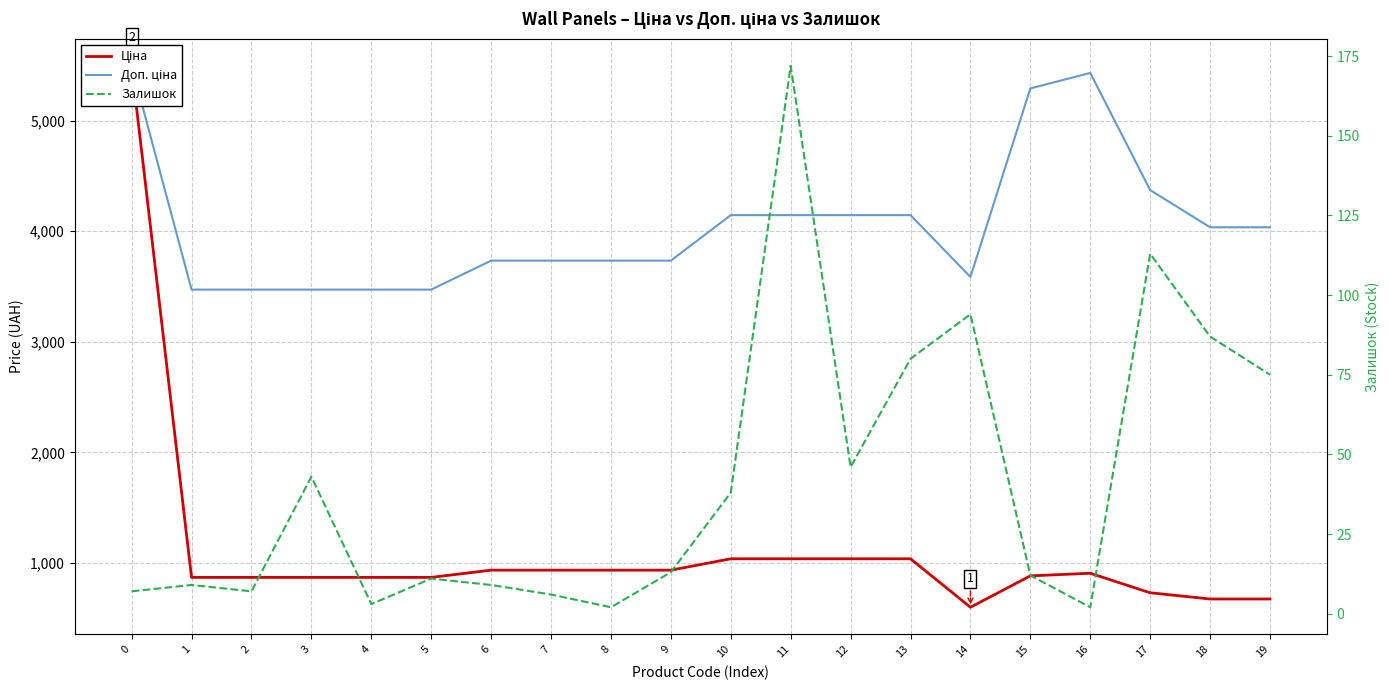

What is the spread (max minus min) of values at 6?

3725.2